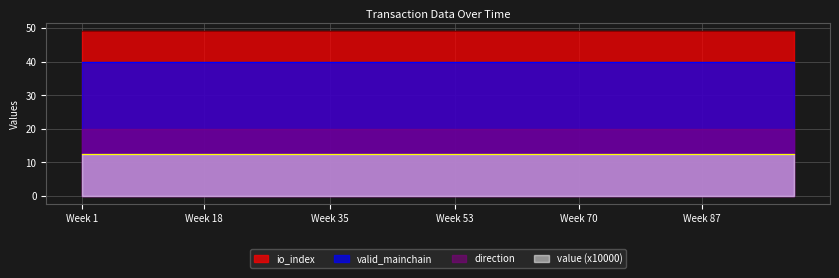

Which series has the largest range (max minus min)?

value